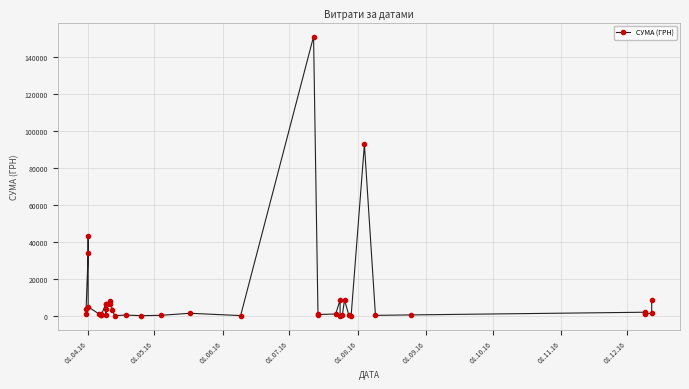

What is the greatest value displayed?

151115.9